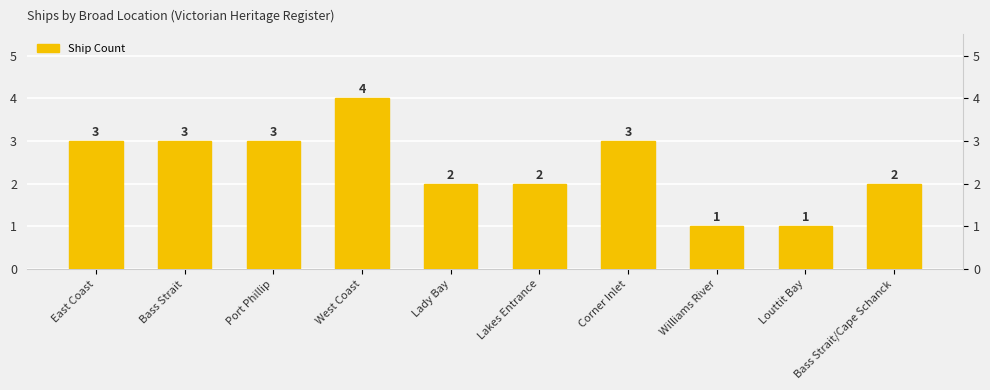

Rank the categories by value from lowest to highest.

Williams River, Louttit Bay, Lady Bay, Lakes Entrance, Bass Strait/Cape Schanck, East Coast, Bass Strait, Port Phillip, Corner Inlet, West Coast